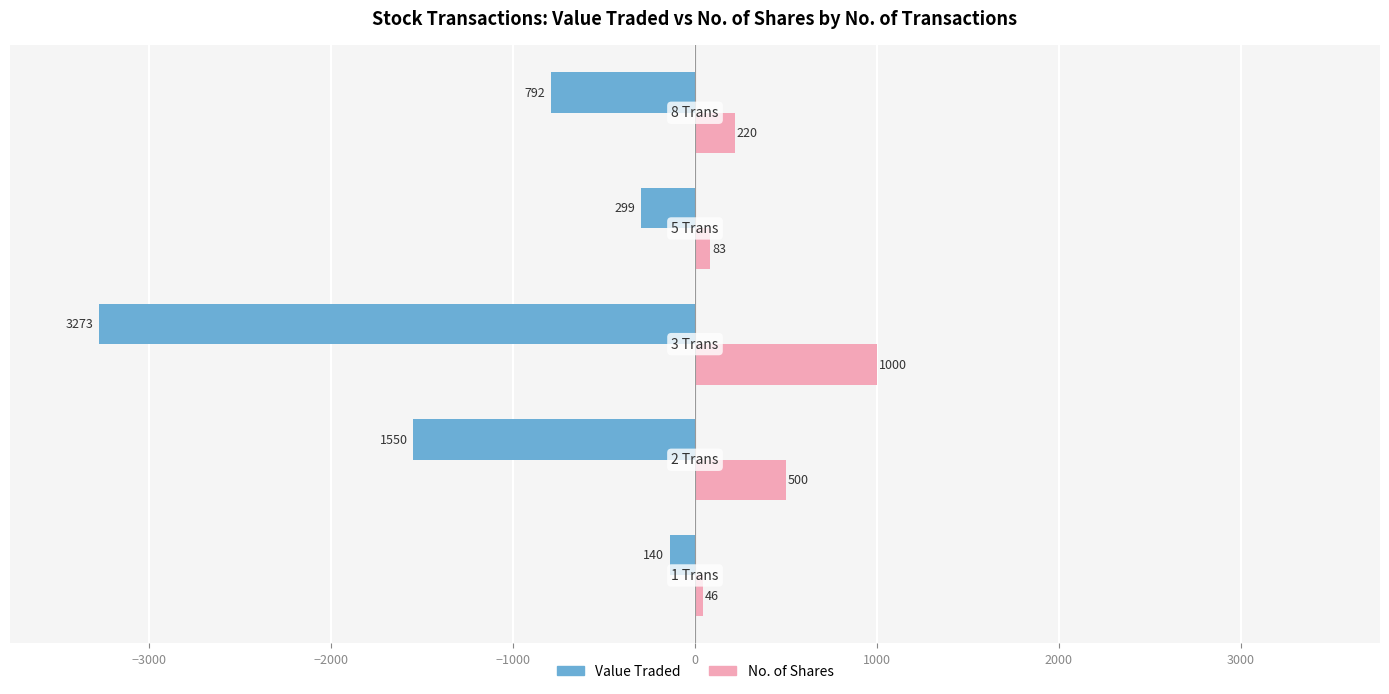

What is the maximum value shown in the chart?

1000